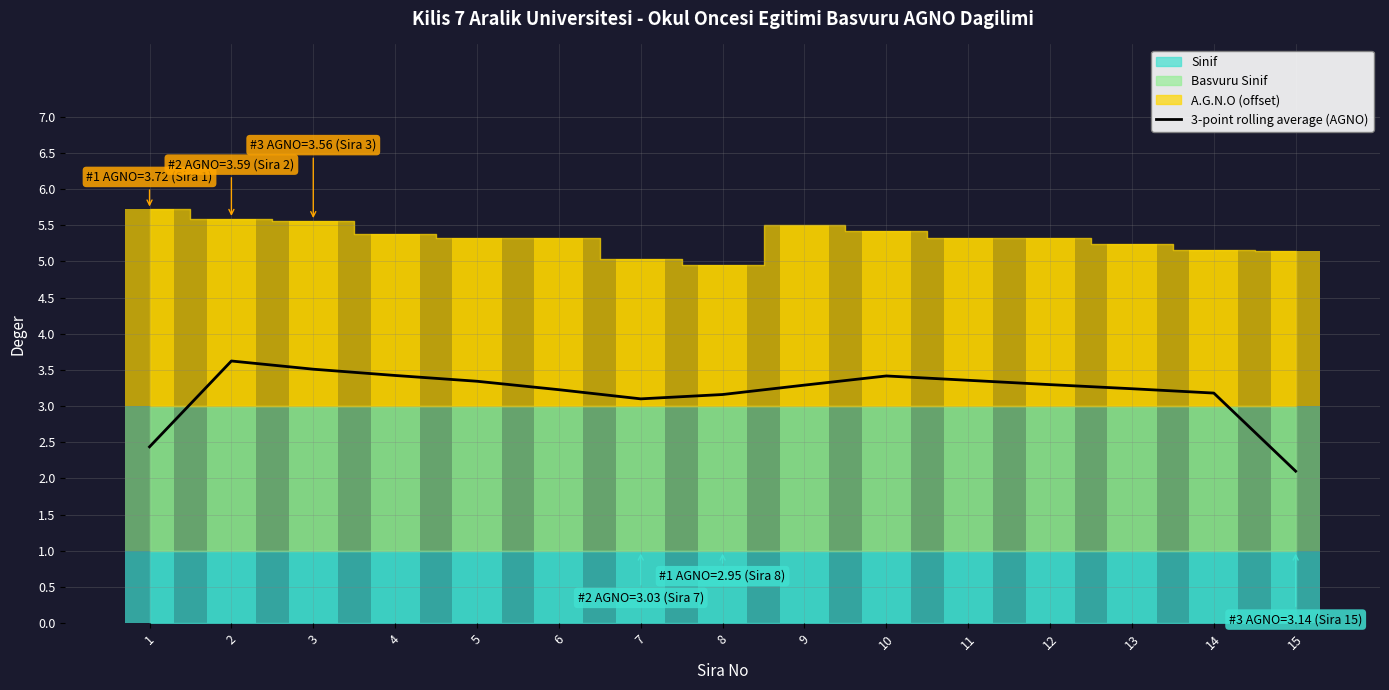

What is the sum of the values at 15 and 13?

5.3